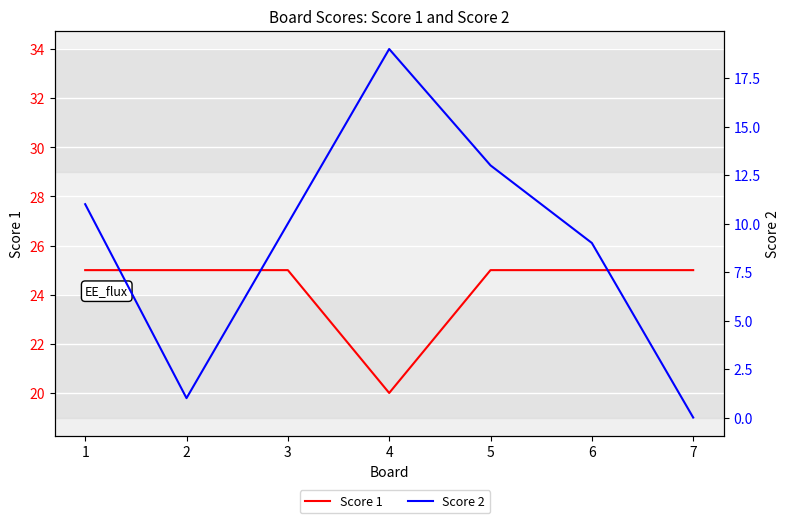

Does the chart display data point markers on the line(s)?

No